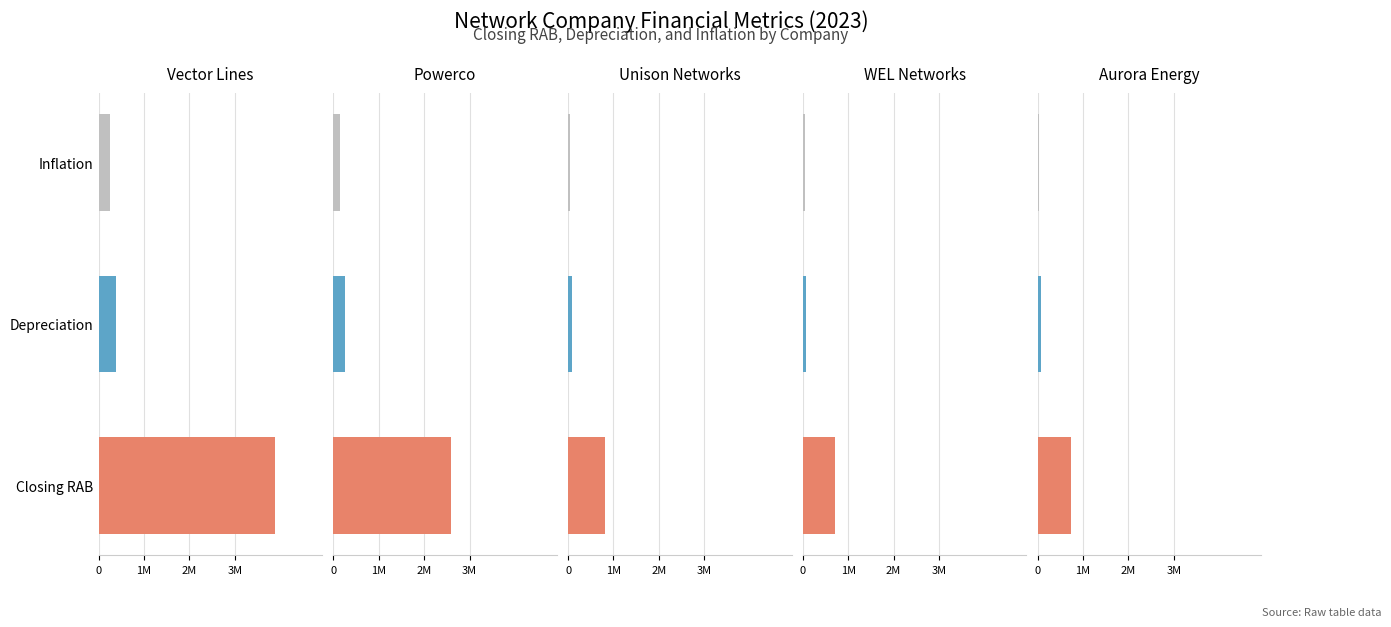

Read the infl value at 4.

42563.0